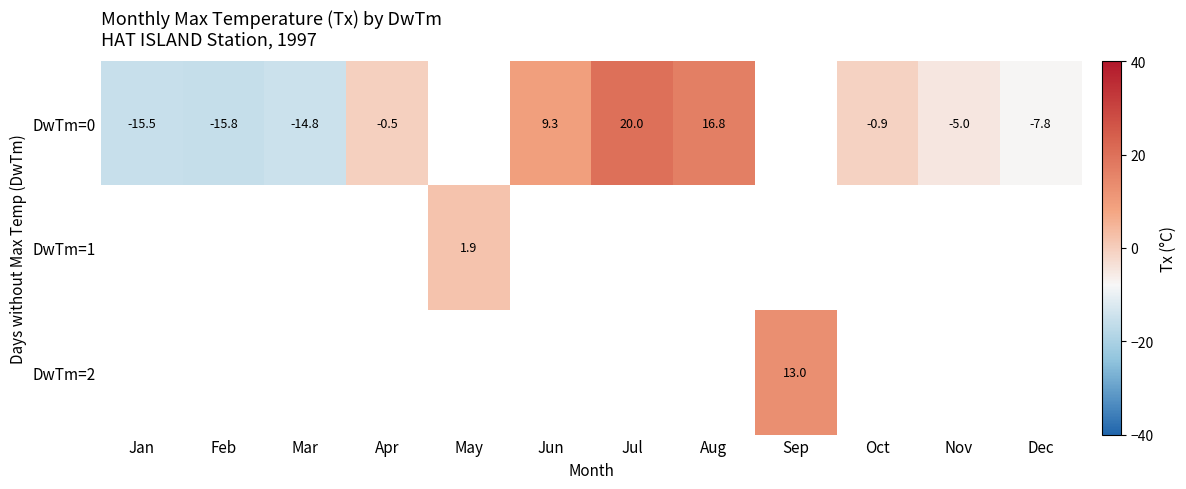

True or false: row_0 has a value of -0.7 at Apr.

False